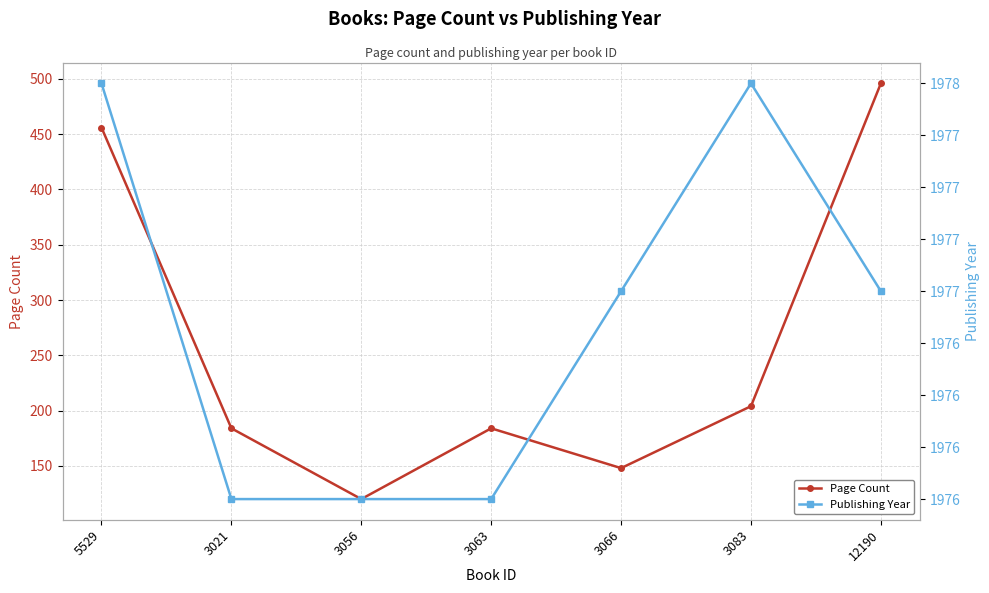

The value of Publishing Year at 3063 is 790. True or false?

False